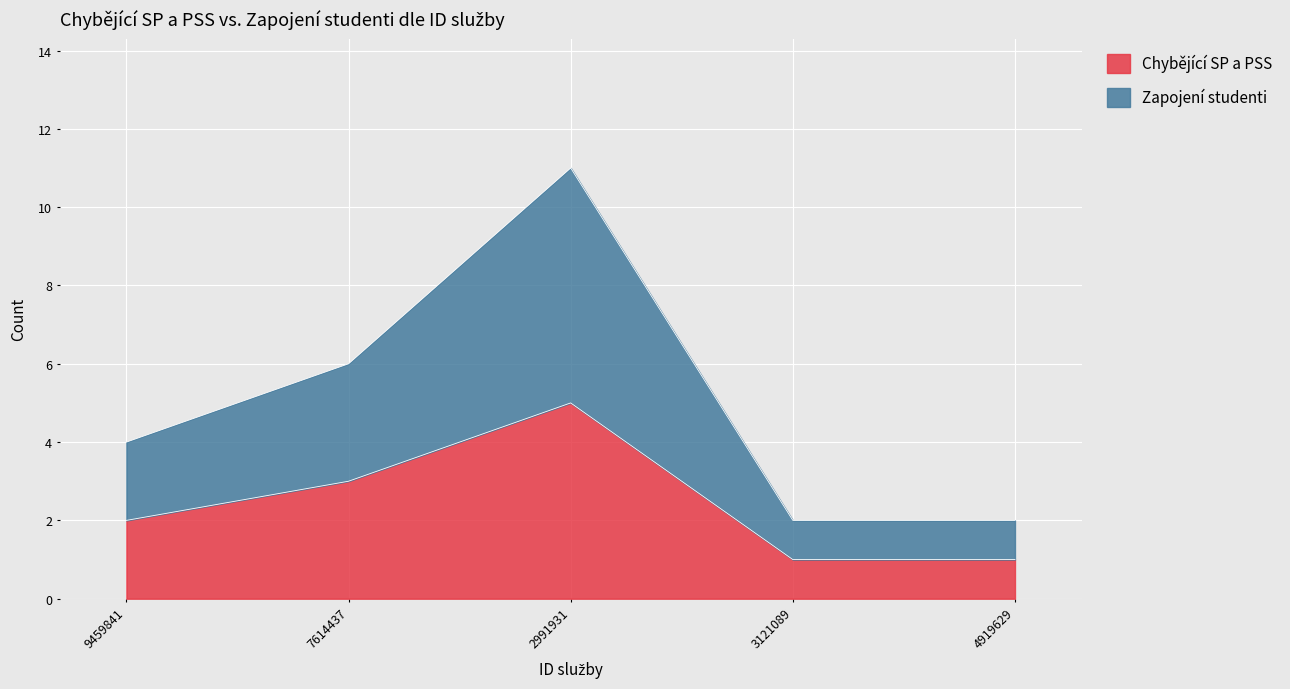

Which series has the largest total across all categories?

Zapojení studenti